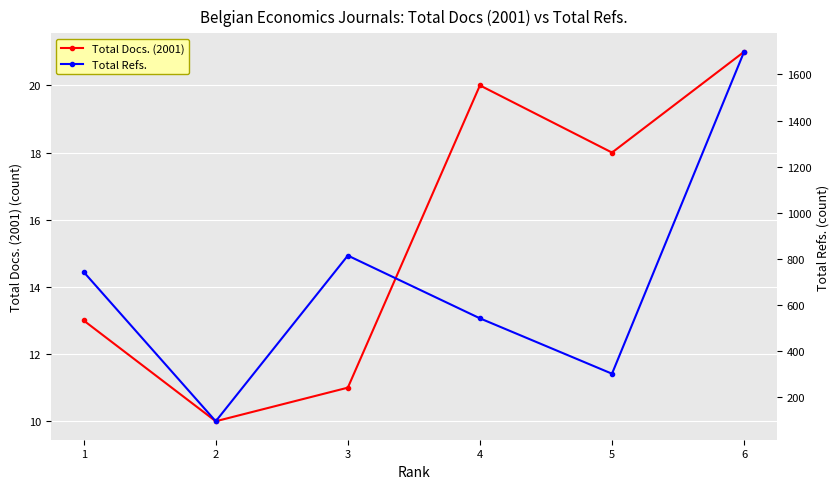

True or false: Total Refs. and Total Docs. (2001) cross at least once.

False